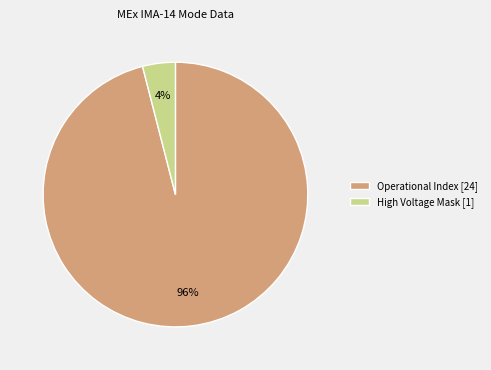

Is it true that High Voltage Mask [1] is 4% of the pie?

True